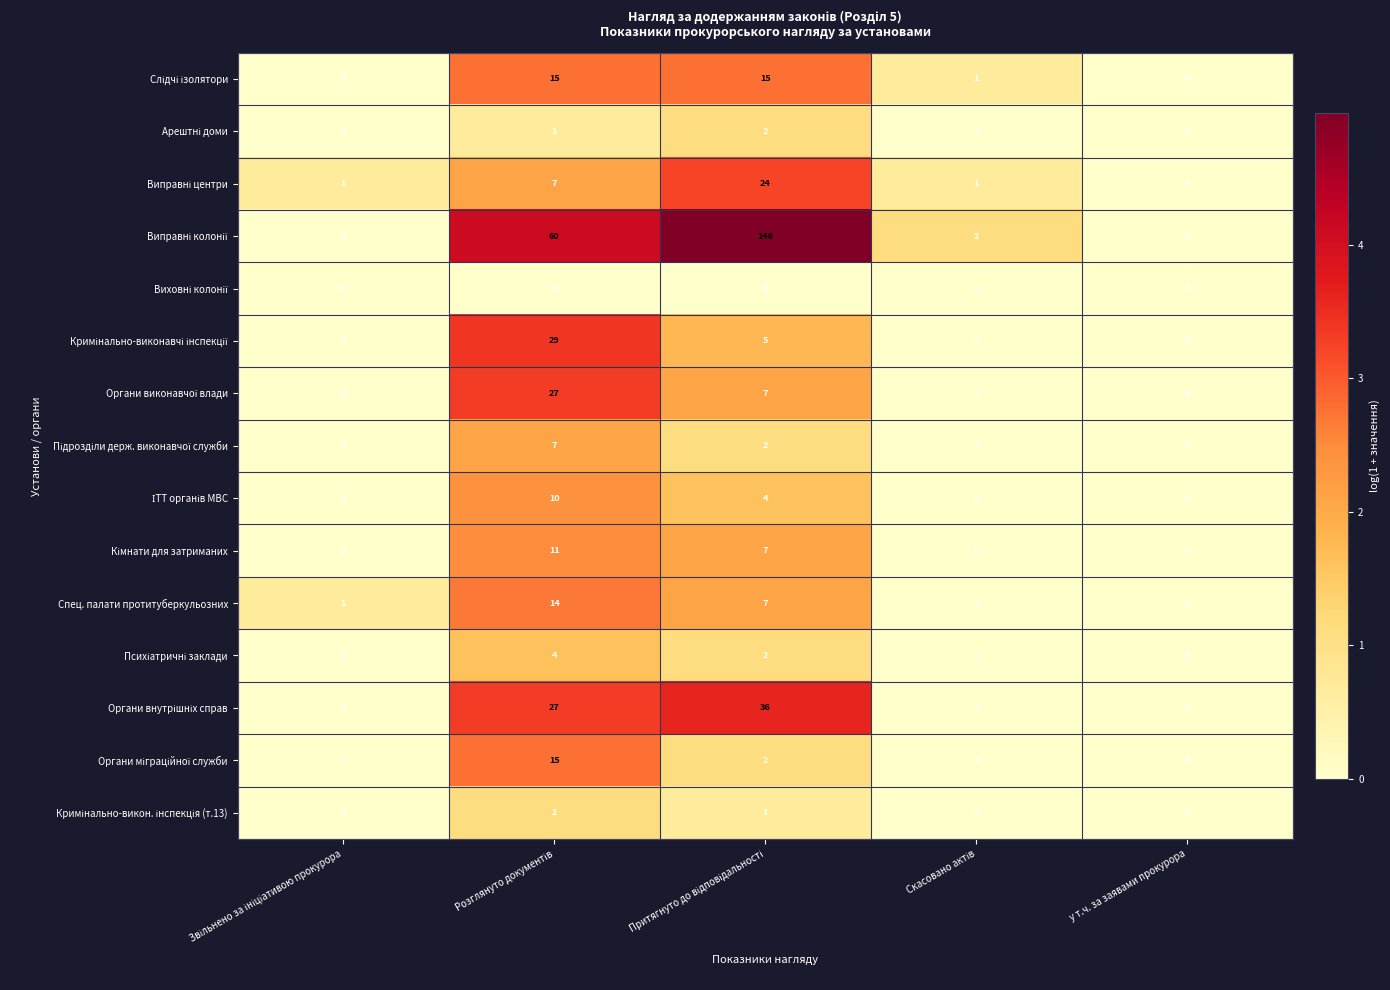

What is the average value of the Спец. палати протитуберкульозних series?

4